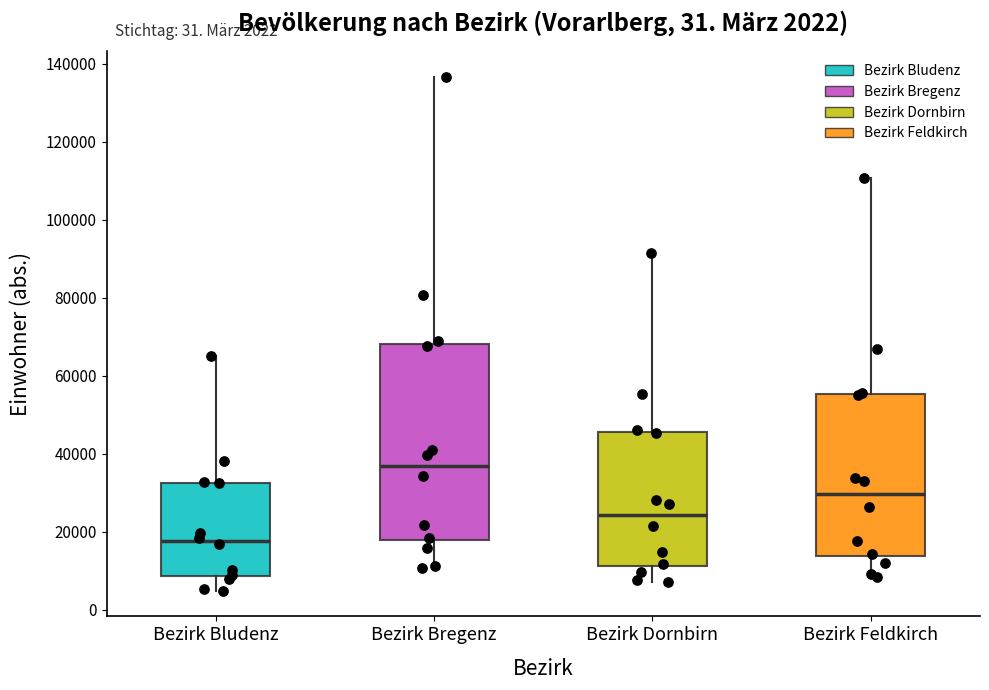

Which box is the tallest, from its lower edge to its upper edge?

Bezirk Bregenz